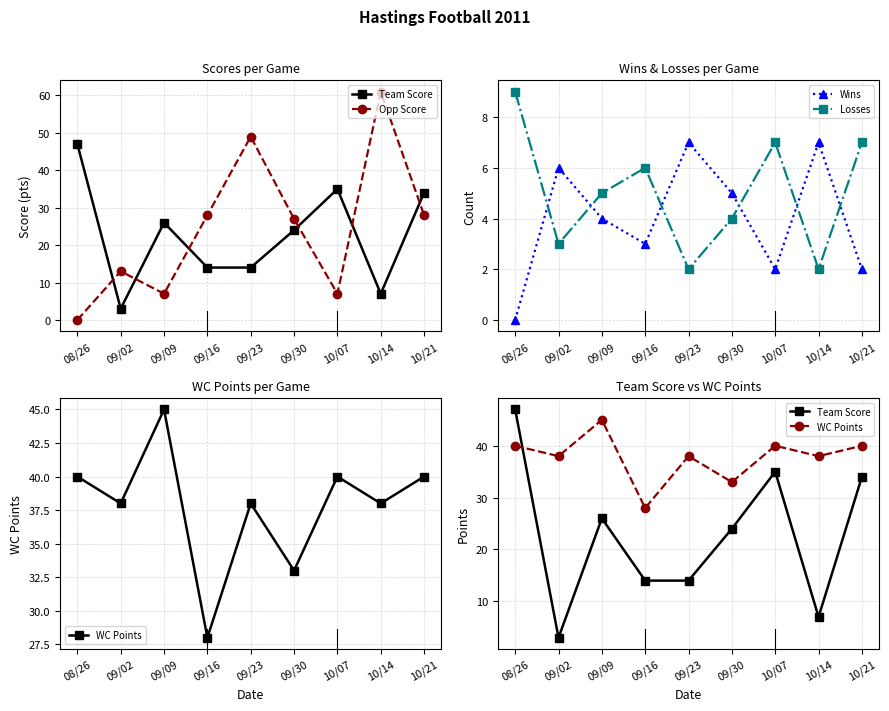

Rank the series by their maximum value, from highest to lowest.

Opp Score, Team Score, WC Points, Losses, Wins